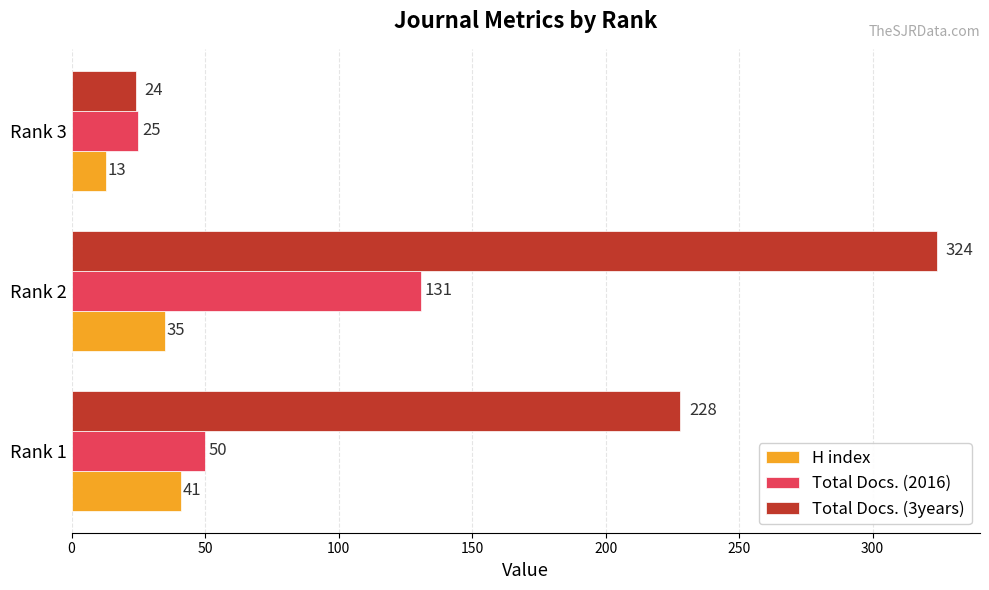

The value of Total Docs. (2016) at Rank 1 is 87. True or false?

False